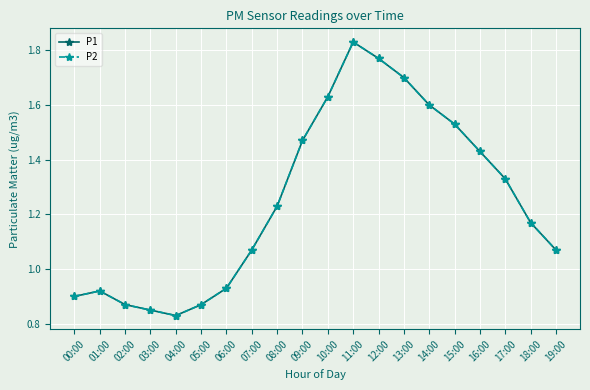

True or false: P1 and P2 cross at least once.

False